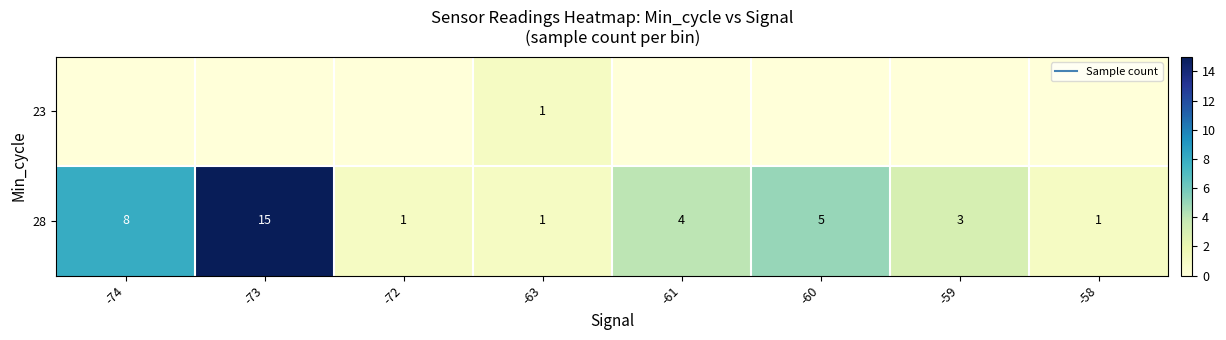

Count the 23 values in the range 0 to 1.

8